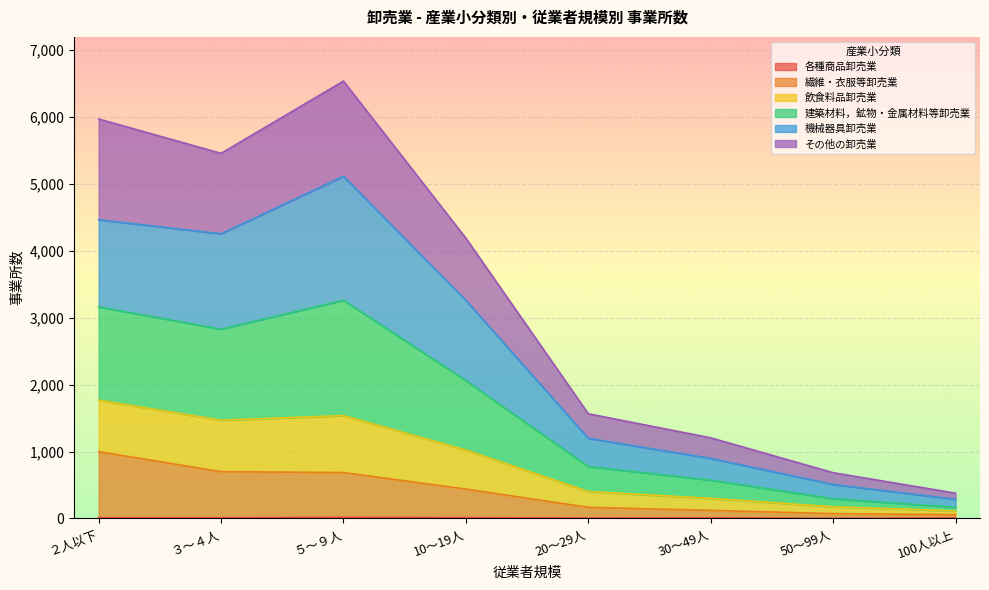

True or false: 繊維・衣服等卸売業 has a value of 627 at 10～19人.

False